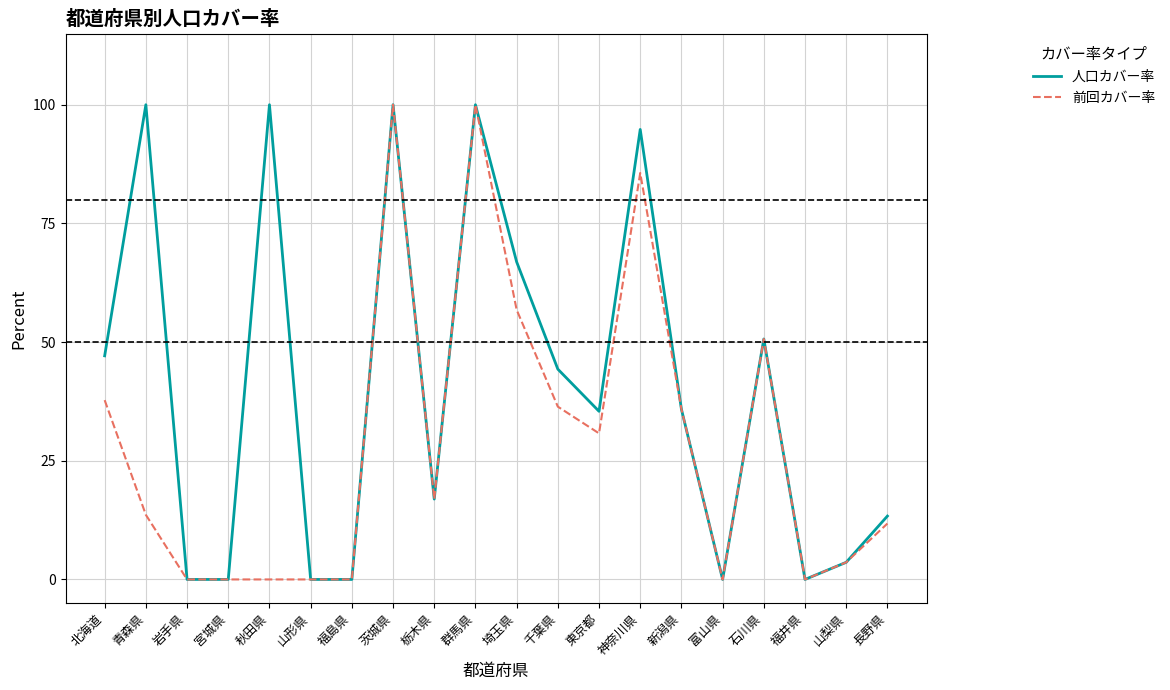

What position from the right is 埼玉県?

10